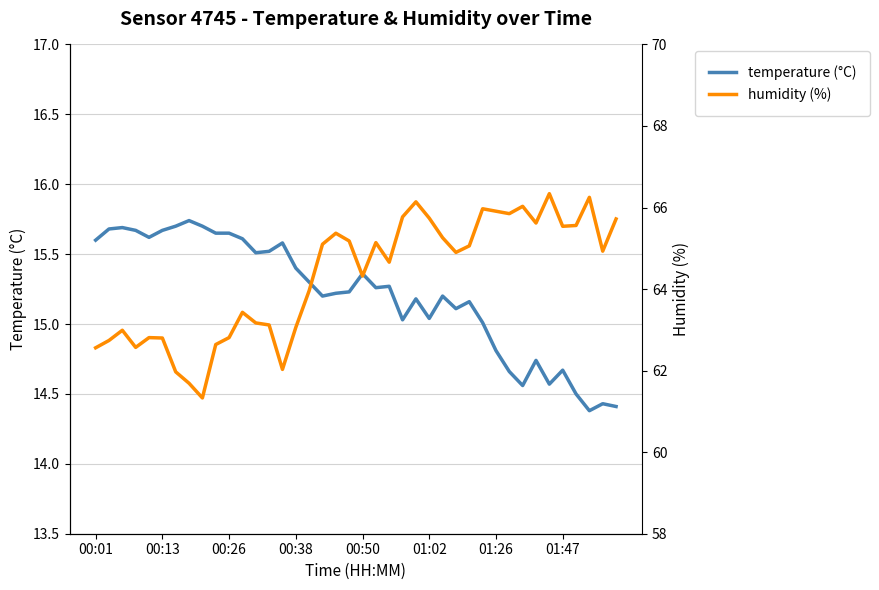

True or false: temperature (°C) has a value of 14.7 at 01:47.

True